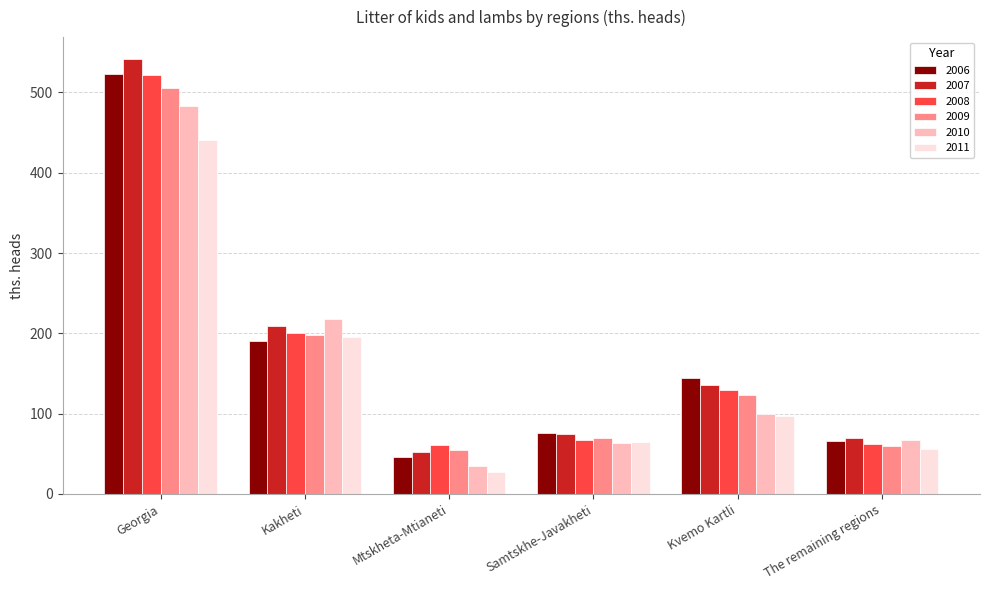

What is the greatest value displayed?

541.8